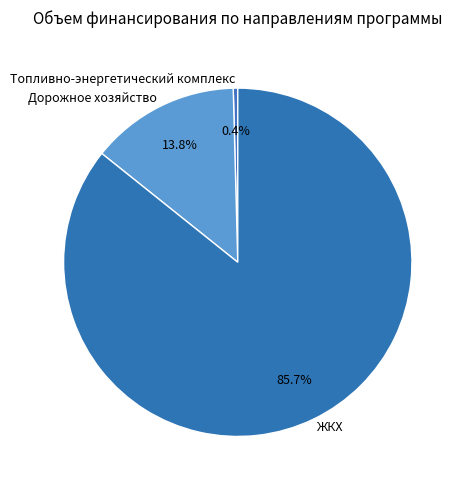

Does any single category account for the majority?

Yes